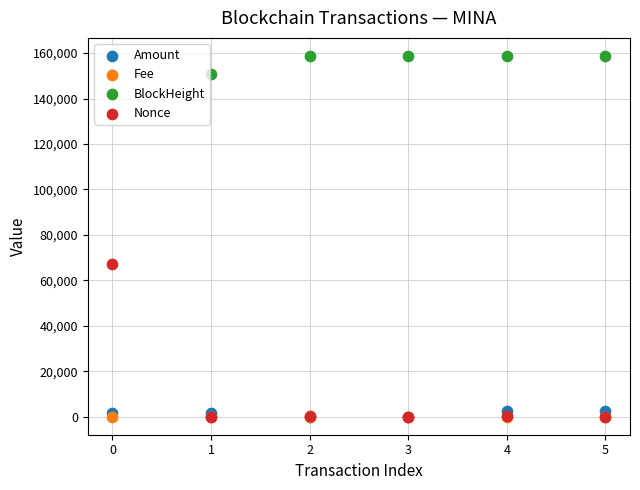

What is the total value across all series at 4?

161723.6